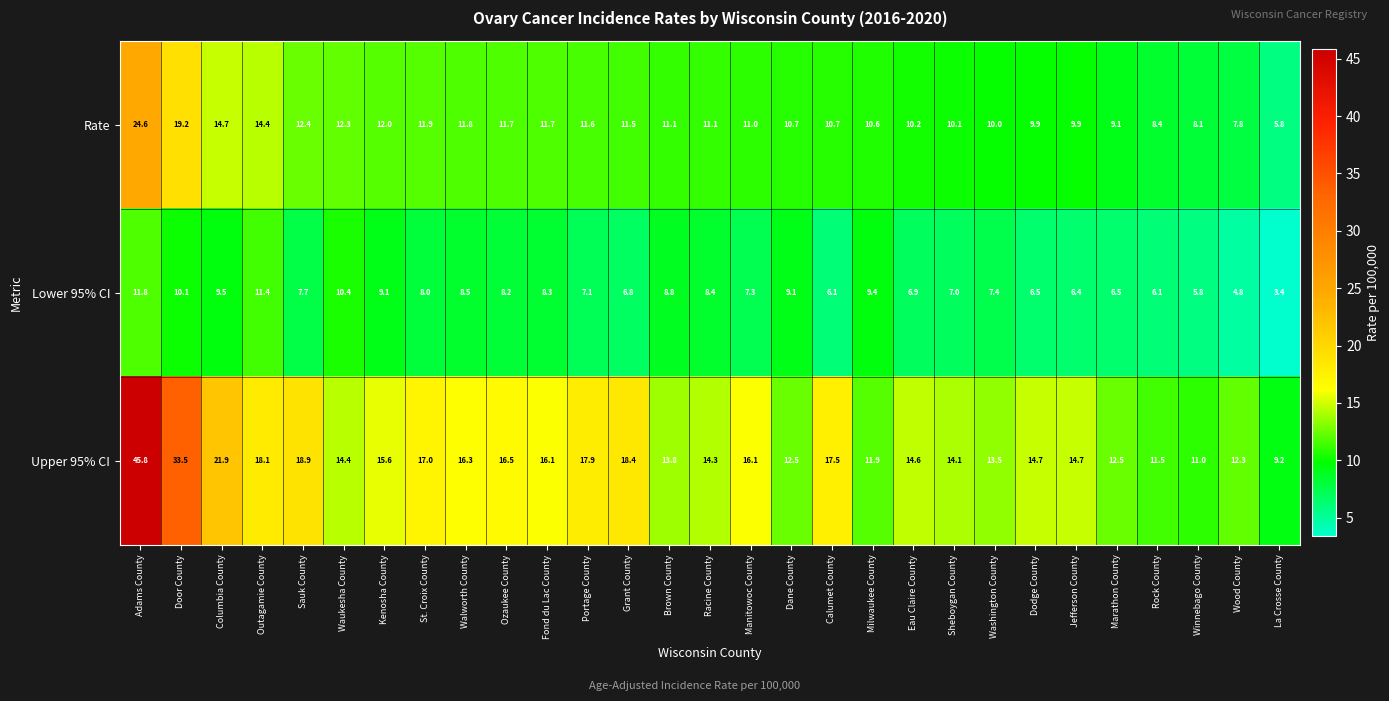

Rank the series at Sauk County from highest to lowest value.

Upper 95% CI, Rate, Lower 95% CI